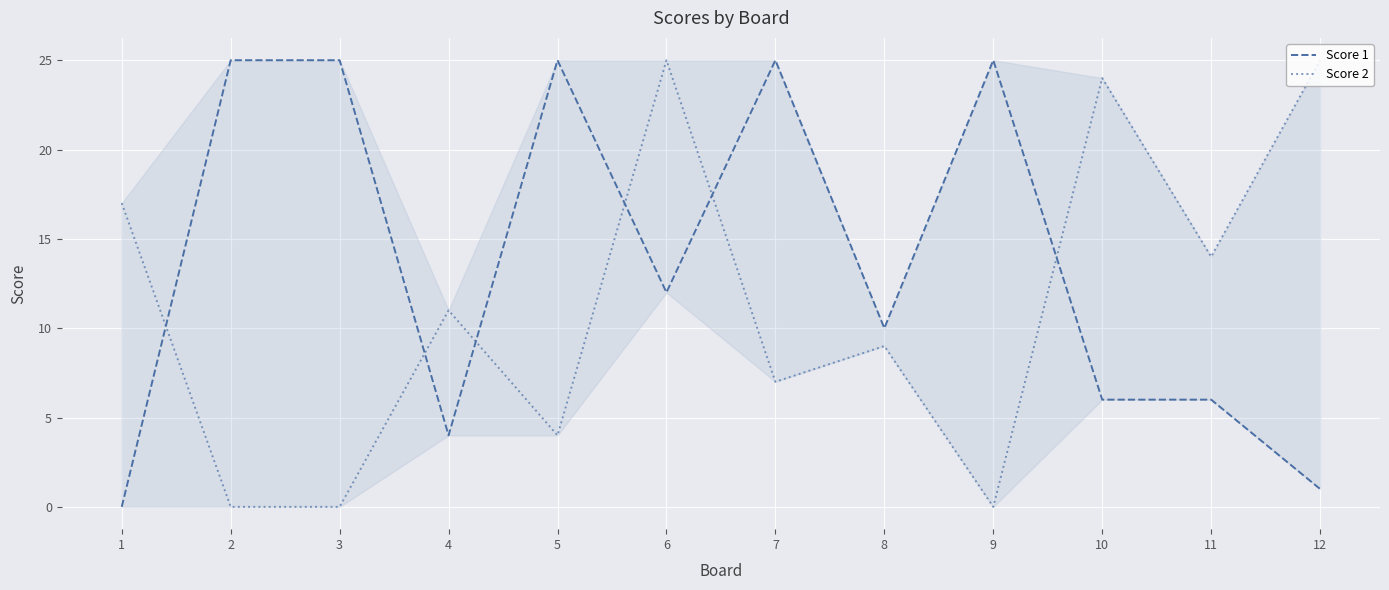

Is it true that Score 1 equals 7 at 4?

False